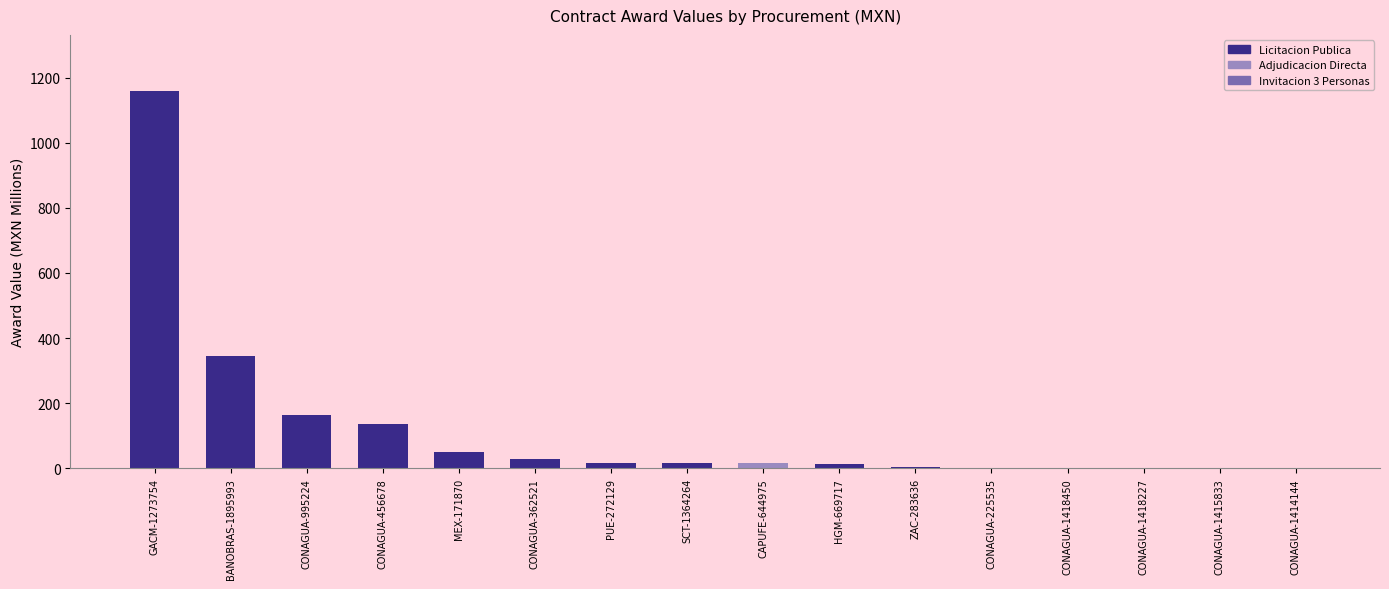

The chart shows a value of 484.3 at GACM-1273754. True or false?

False